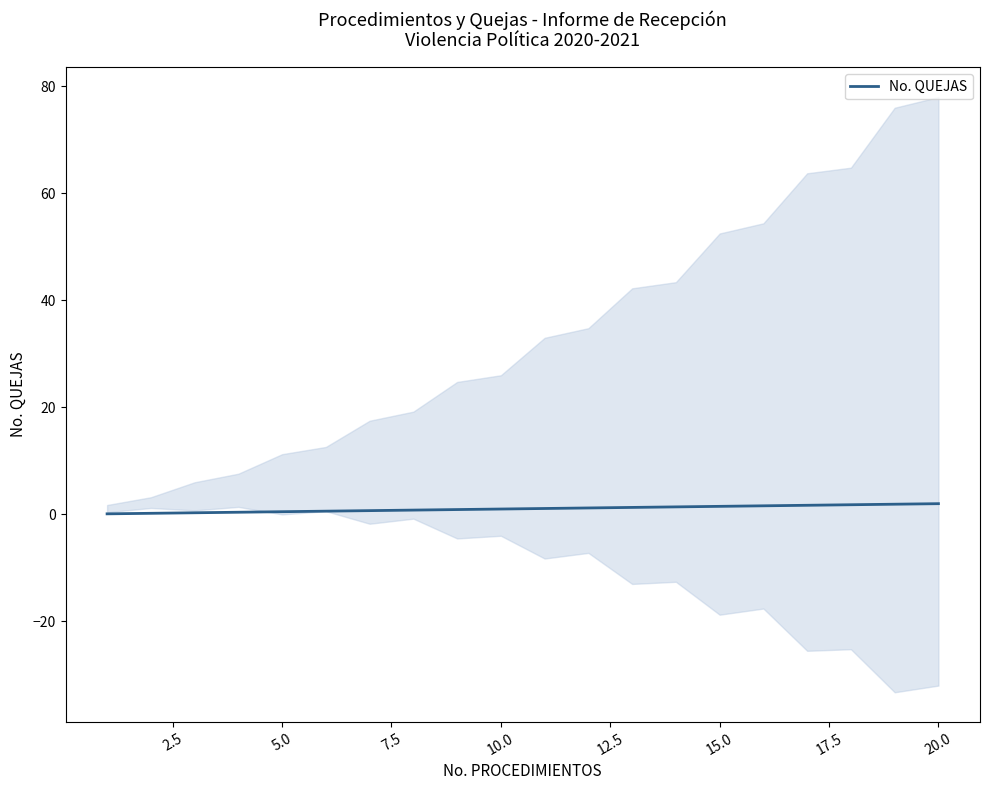

What position from the left is 20.0?

20